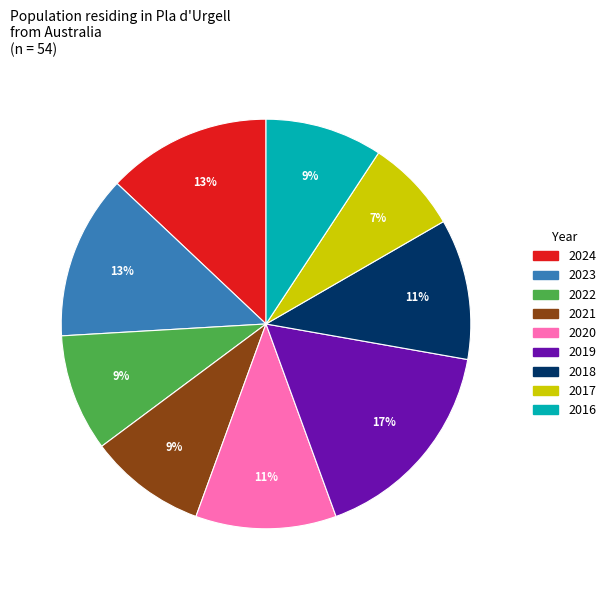

How many segments does this pie chart have?

9